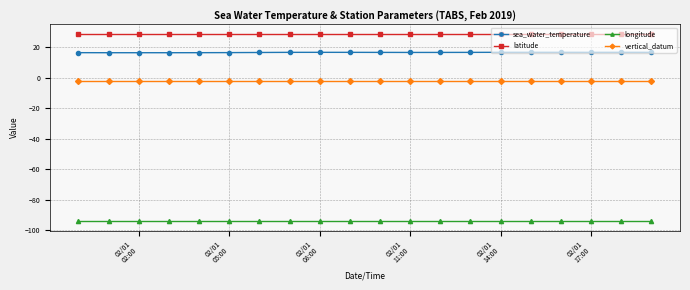

List the series in order of their peak value, highest first.

latitude, sea_water_temperature, vertical_datum, longitude